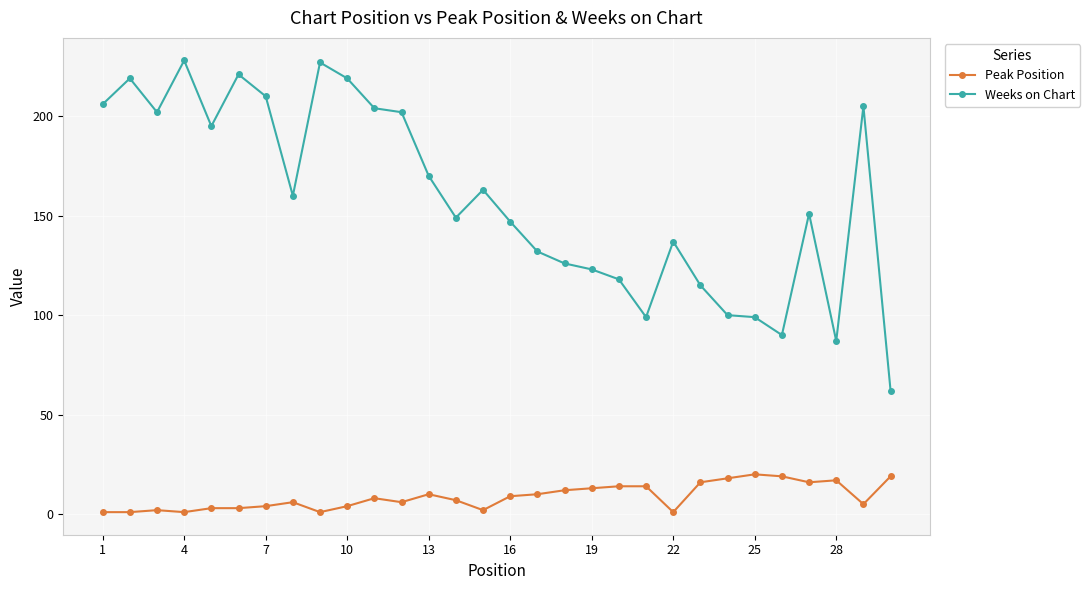

Rank the series by their maximum value, from lowest to highest.

Peak Position, Weeks on Chart